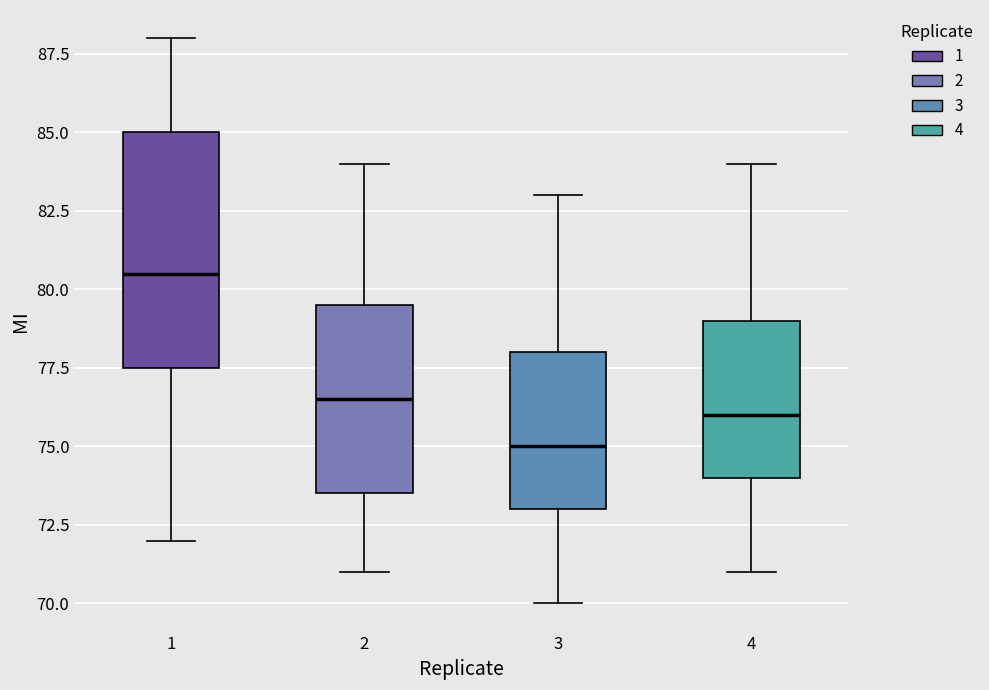

Reading left to right, transcribe this box plot: for each box, give where its median line is, the range the box spans, and where its two whiskers end, as read against the y-axis. The values are not printed on the chart, so give them approximately, as read against the axis.

1: median 80.5, box 77.5 to 85.0, whiskers 72.0 to 88.0
2: median 76.5, box 73.5 to 79.5, whiskers 71.0 to 84.0
3: median 75.0, box 73.0 to 78.0, whiskers 70.0 to 83.0
4: median 76.0, box 74.0 to 79.0, whiskers 71.0 to 84.0